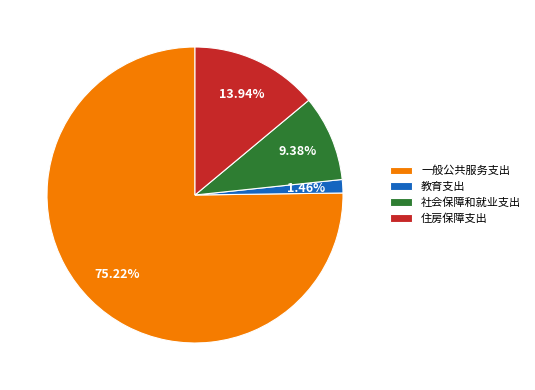

Combined, do 社会保障和就业支出 and 一般公共服务支出 account for over 50%?

Yes